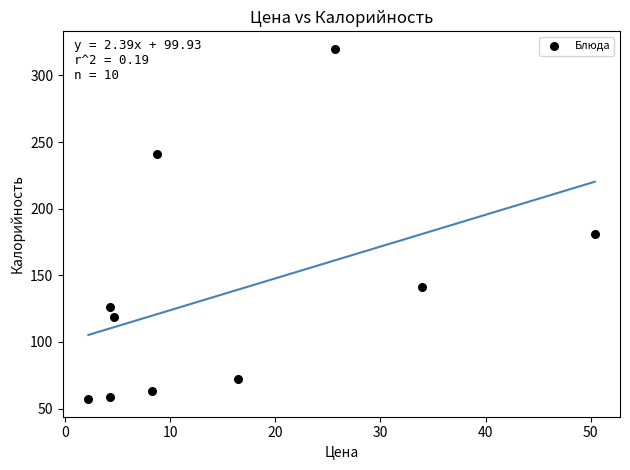

What is the average Y value?

138